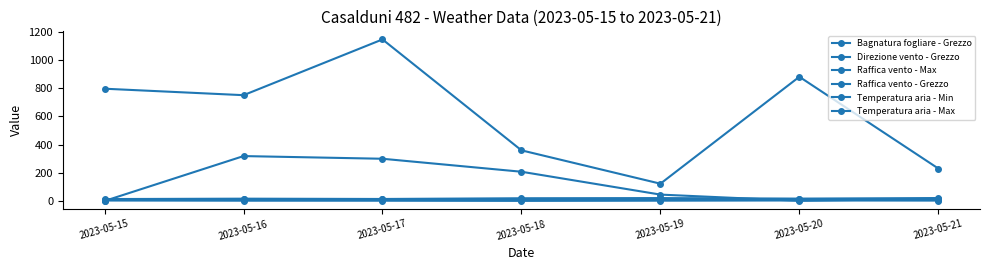

What is the value of the Raffica vento - Max point at the 1st from the left?

8.8